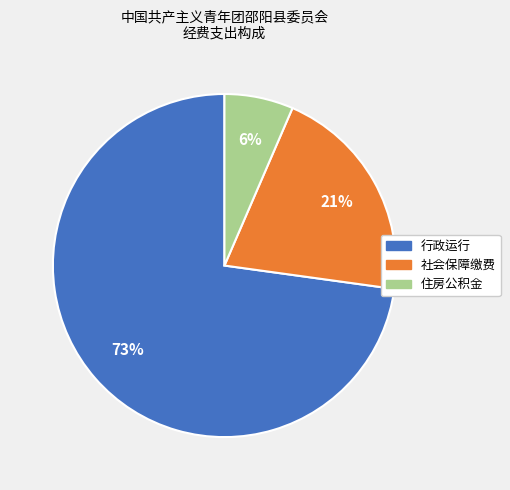

To the nearest percent, what percentage of the pie is 社会保障缴费?

21%